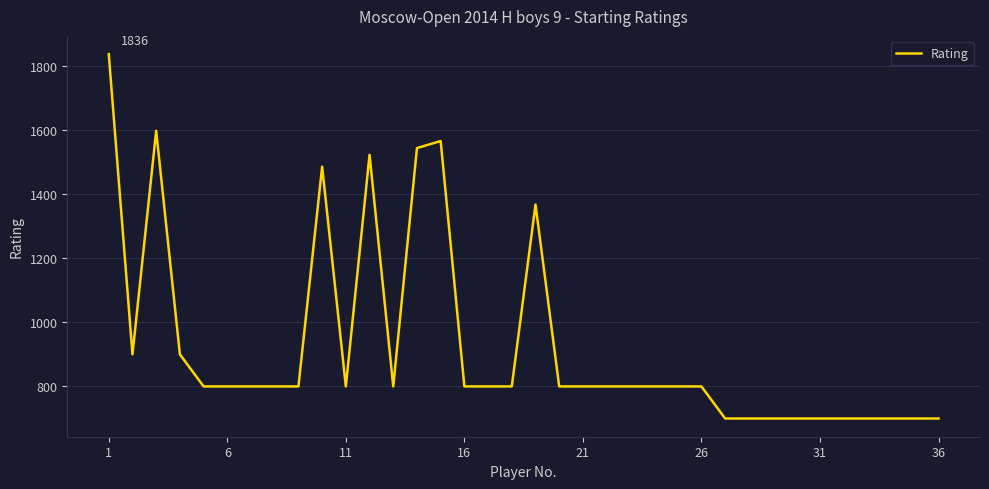

What is the maximum value shown in the chart?

1836